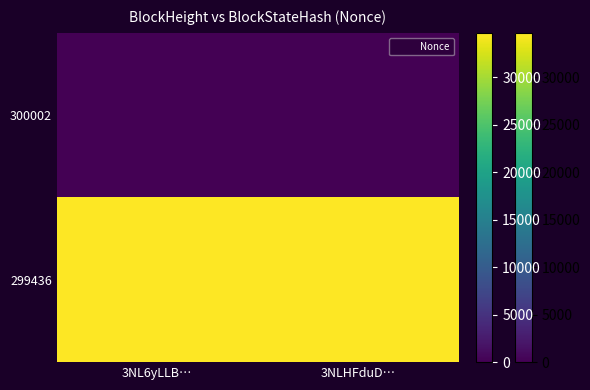

Reading left to right, transcribe all the data shown in this chart.

300002: 3NL6yLLB…=0	3NLHFduD…=0
299436: 3NL6yLLB…=34694	3NLHFduD…=34694